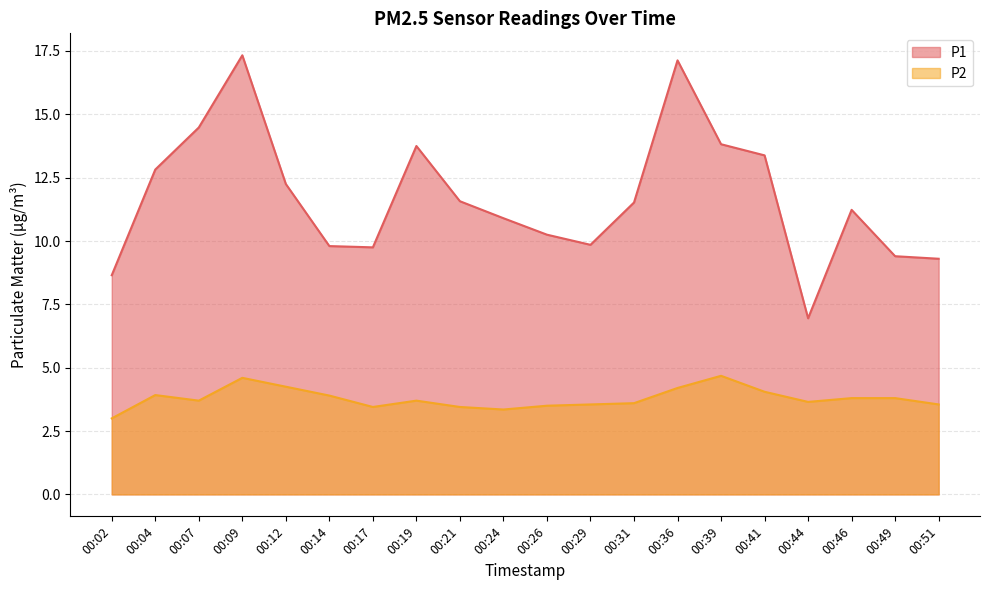

How many data points in P1 are above 11?

11